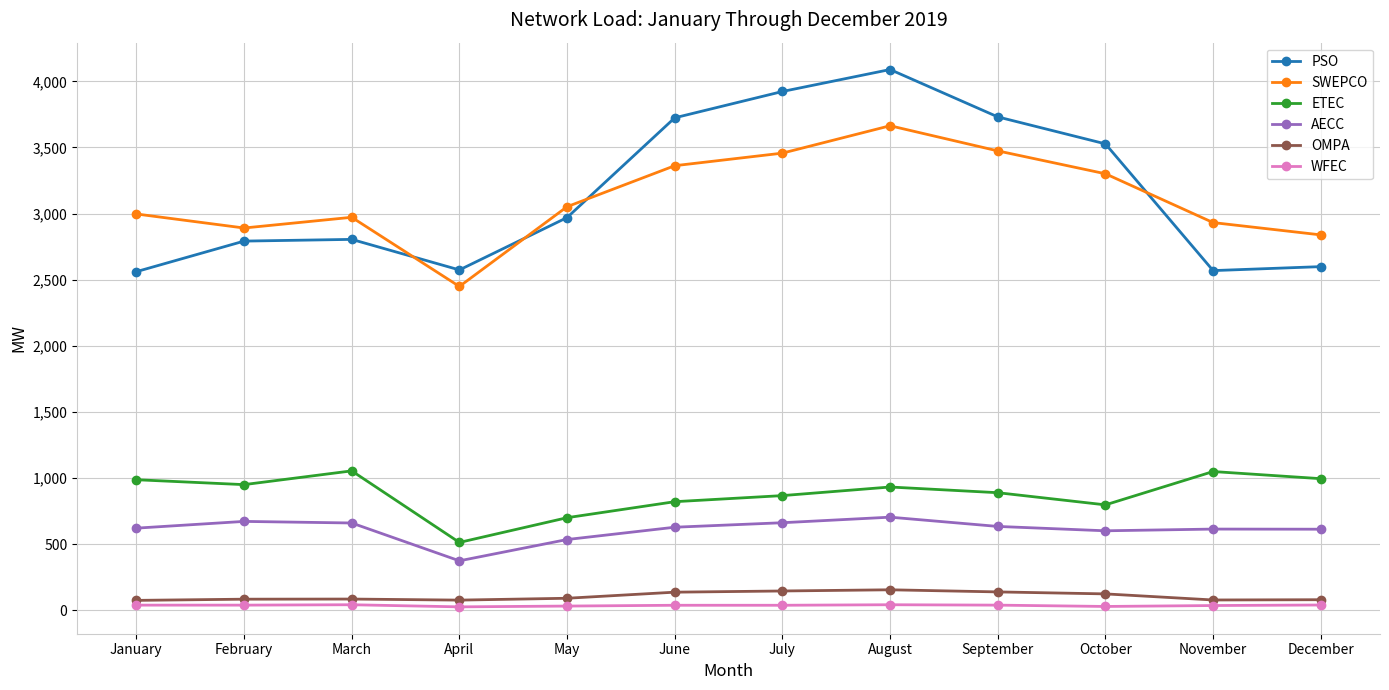

Which series has the largest range (max minus min)?

PSO